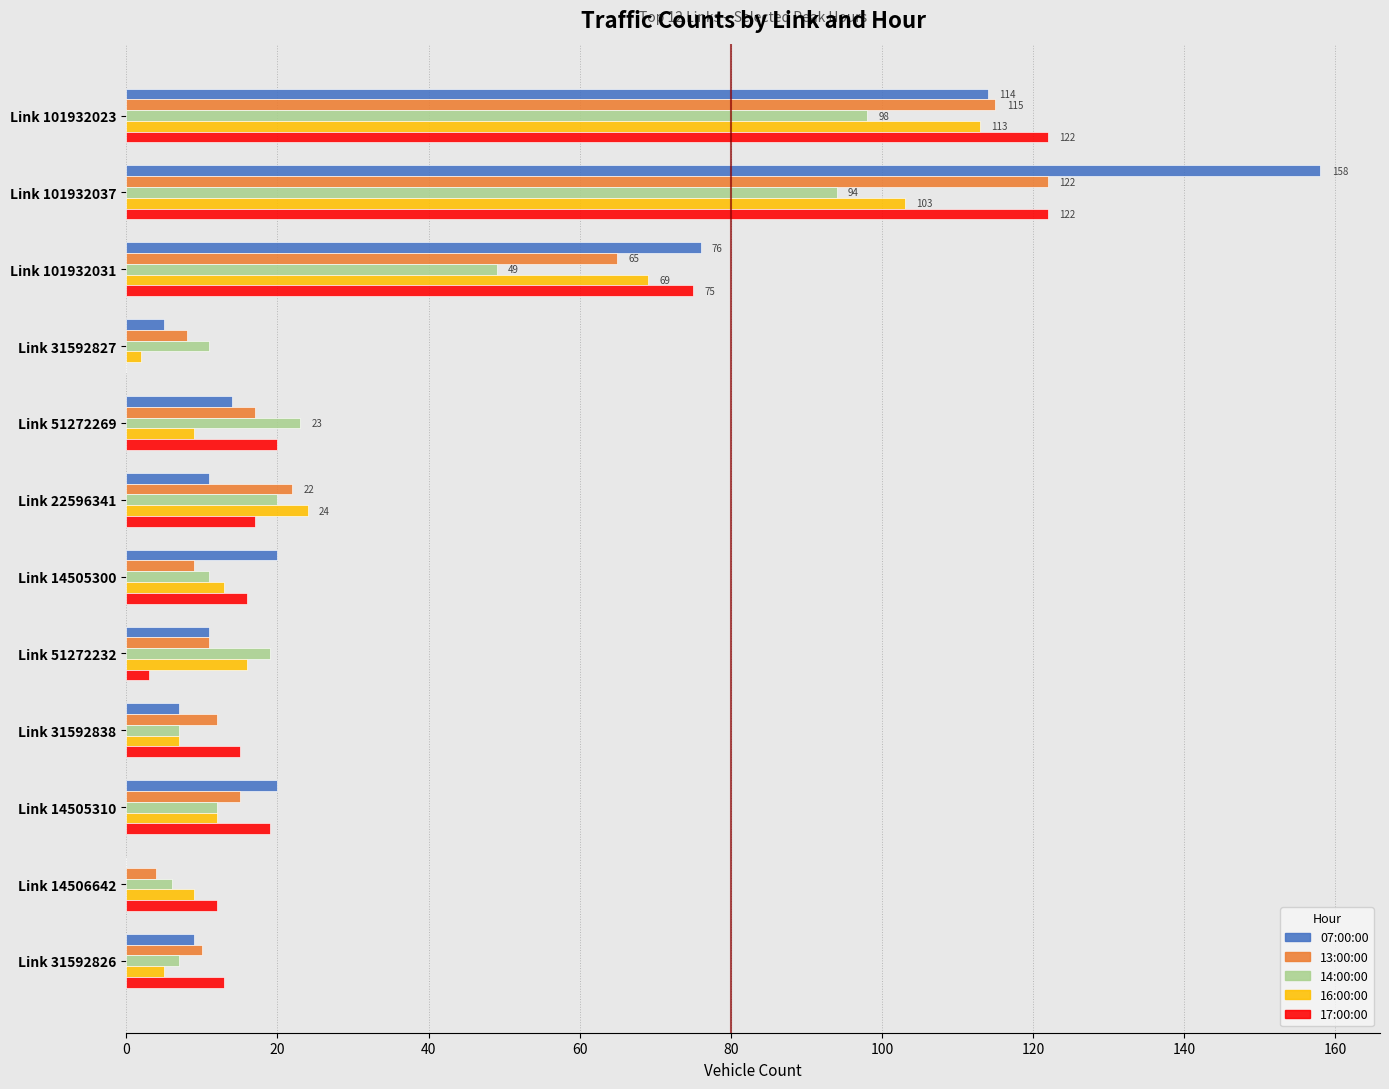

At which category is the sum across all series the highest?

Link 101932037